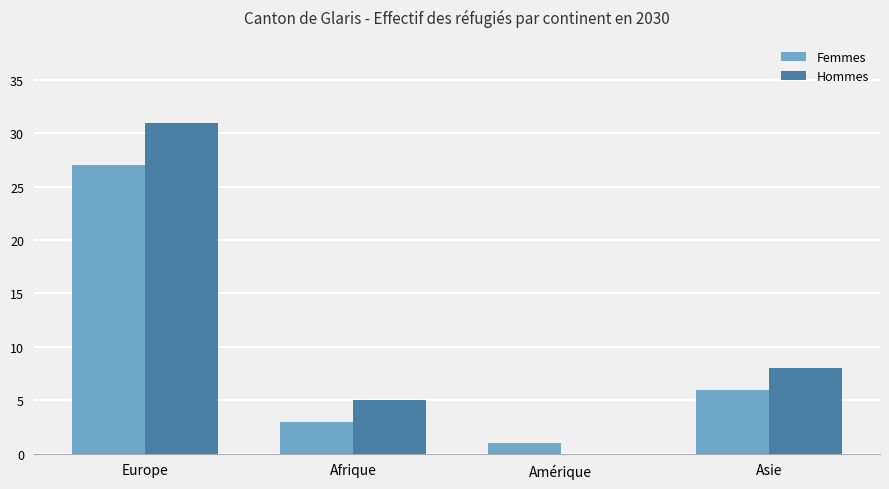

What value does the Hommes series have at Afrique?

5